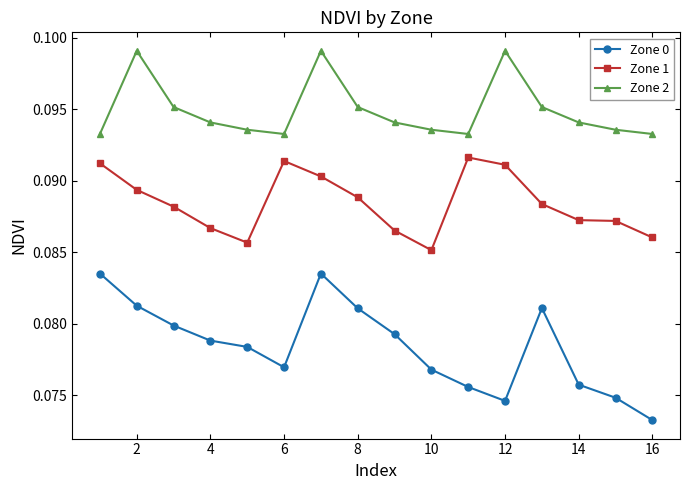

At how many categories does at least one series exceed 0?

16